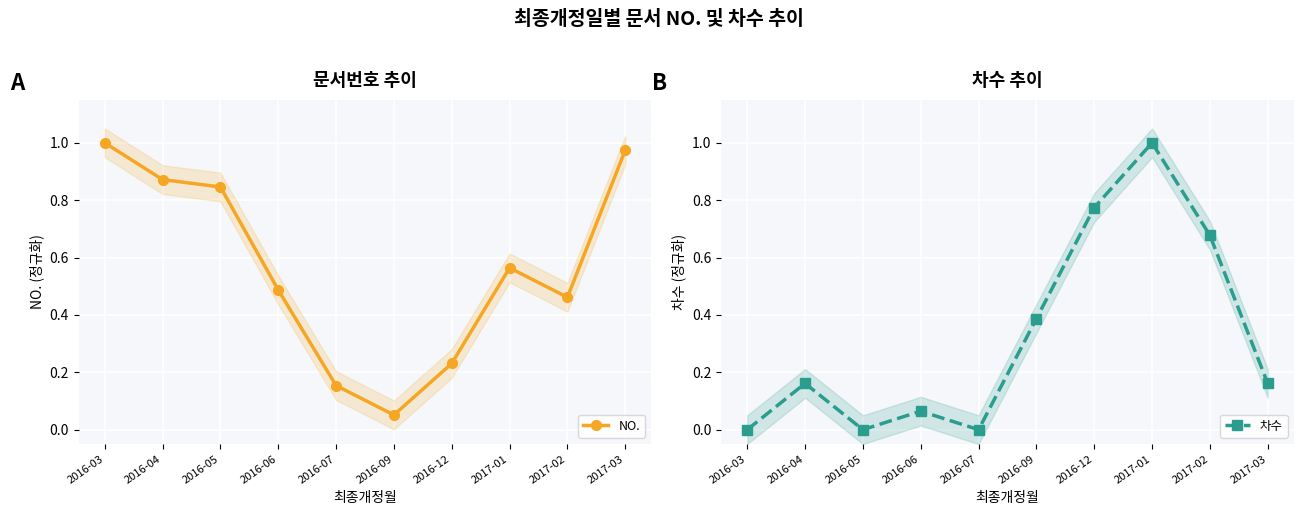

Where is the first local maximum for NO.?

2017-01